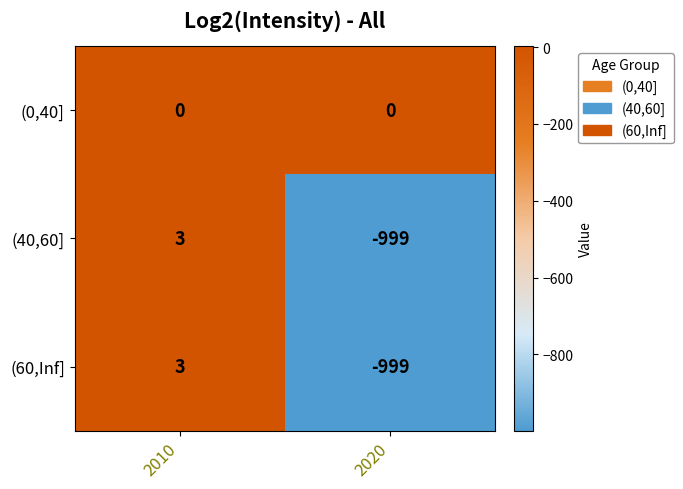

Which label corresponds to the smallest value in the chart?

2020